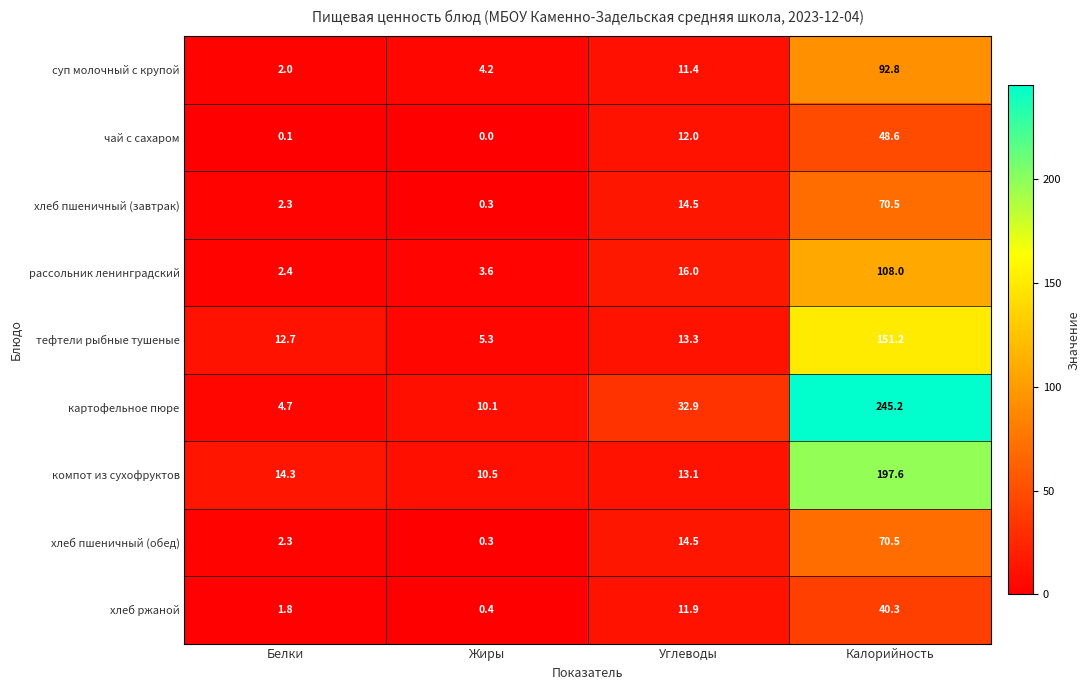

Count the number of data series in this chart.

9